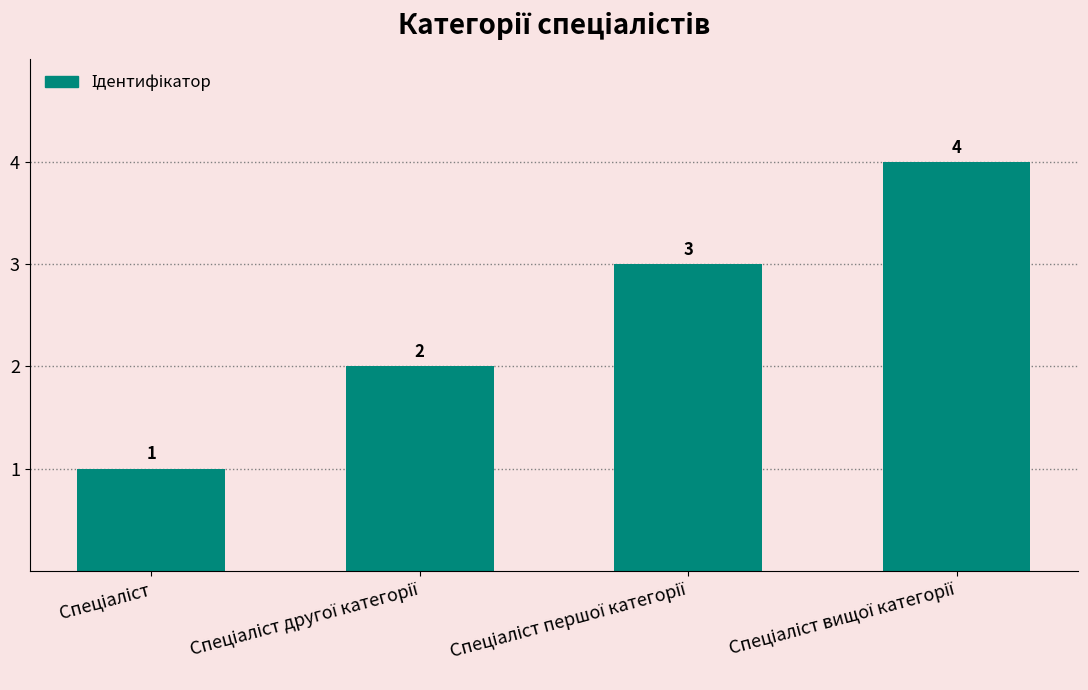

Count the values in the range 2 to 4.

3